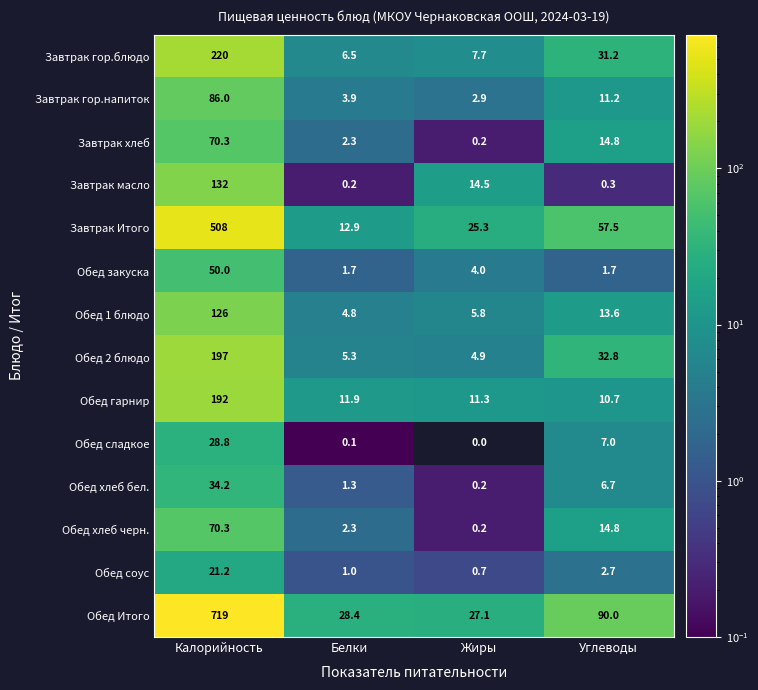

What is the greatest value displayed?

719.0